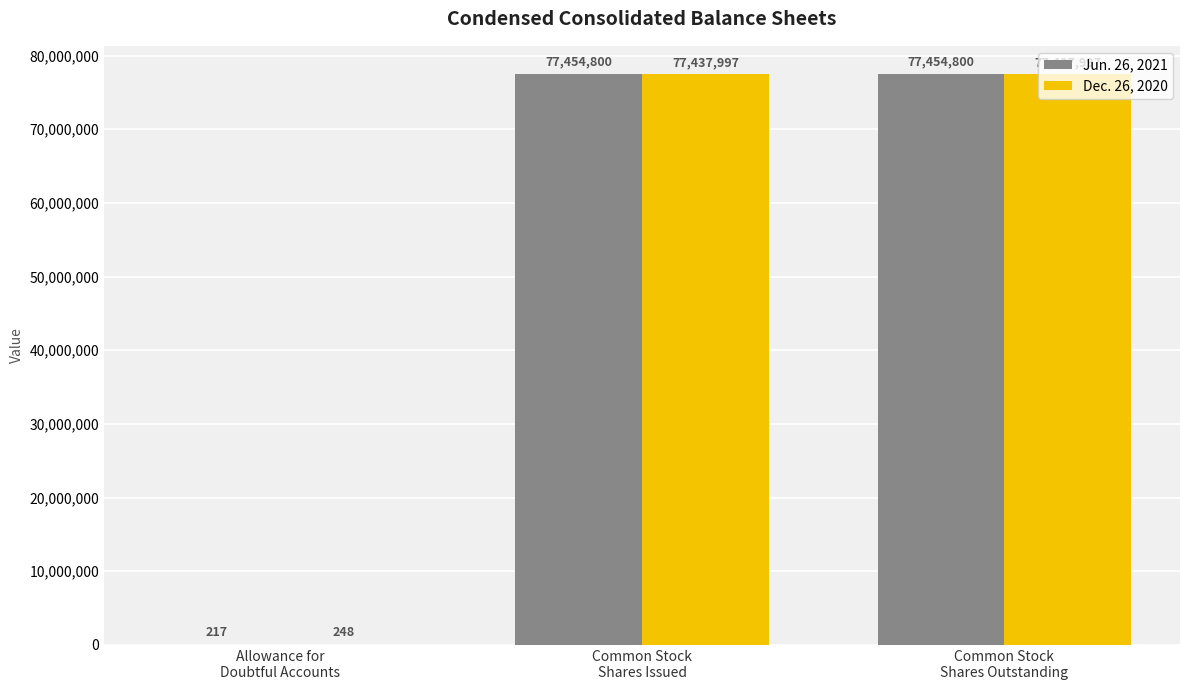

How many Jun. 26, 2021 values are between 217 and 77454800?

3